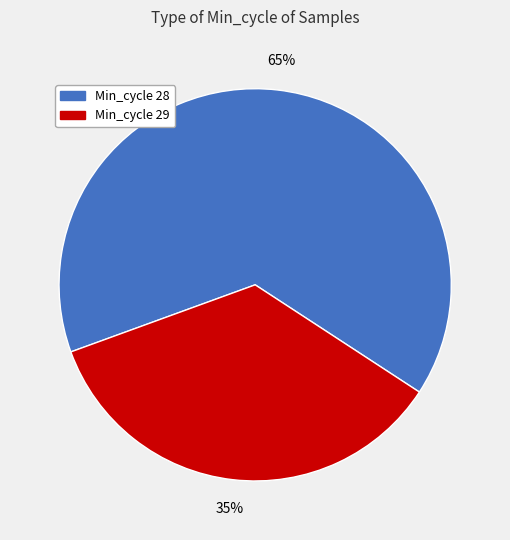

Does any single category account for the majority?

Yes